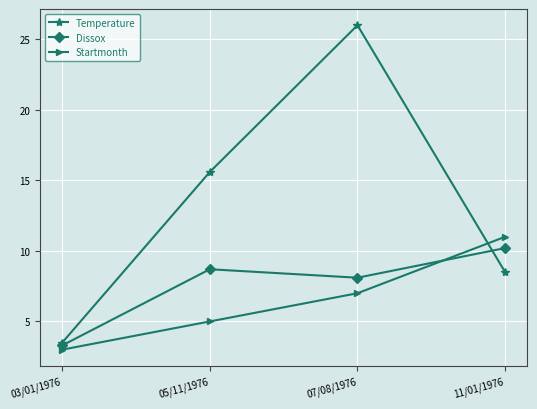

Where is Startmonth nearest to the value 7?

07/08/1976